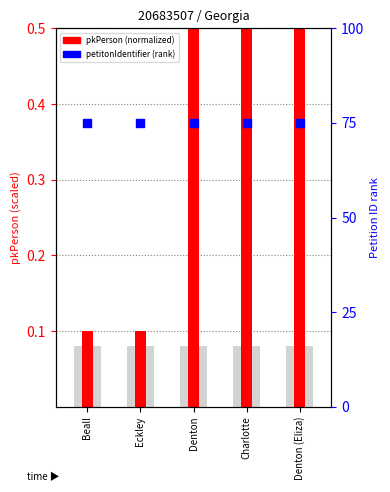

Which series has the largest total across all categories?

petitonIdentifier (rank)